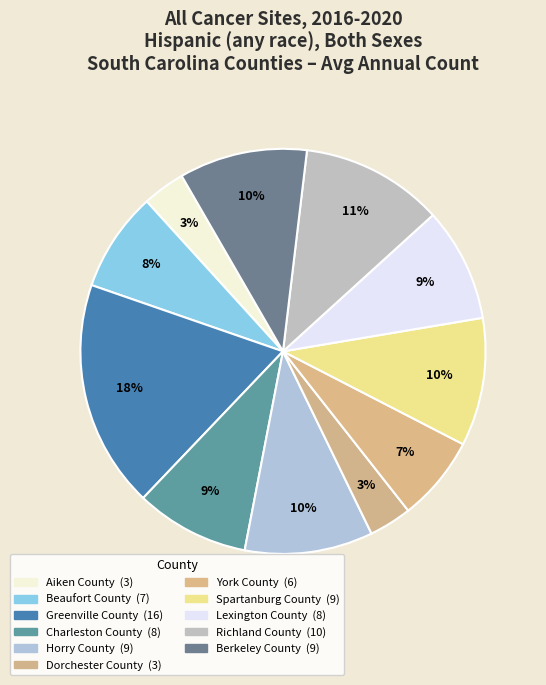

Count the number of slices in the pie.

11